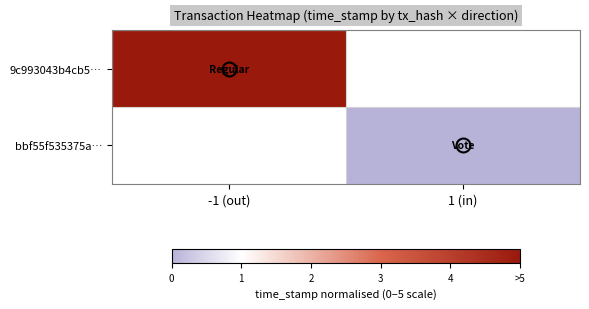

Is the value of 9c993043b4cb5… at 1 (in) greater than the value of bbf55f535375a… at 1 (in)?

No